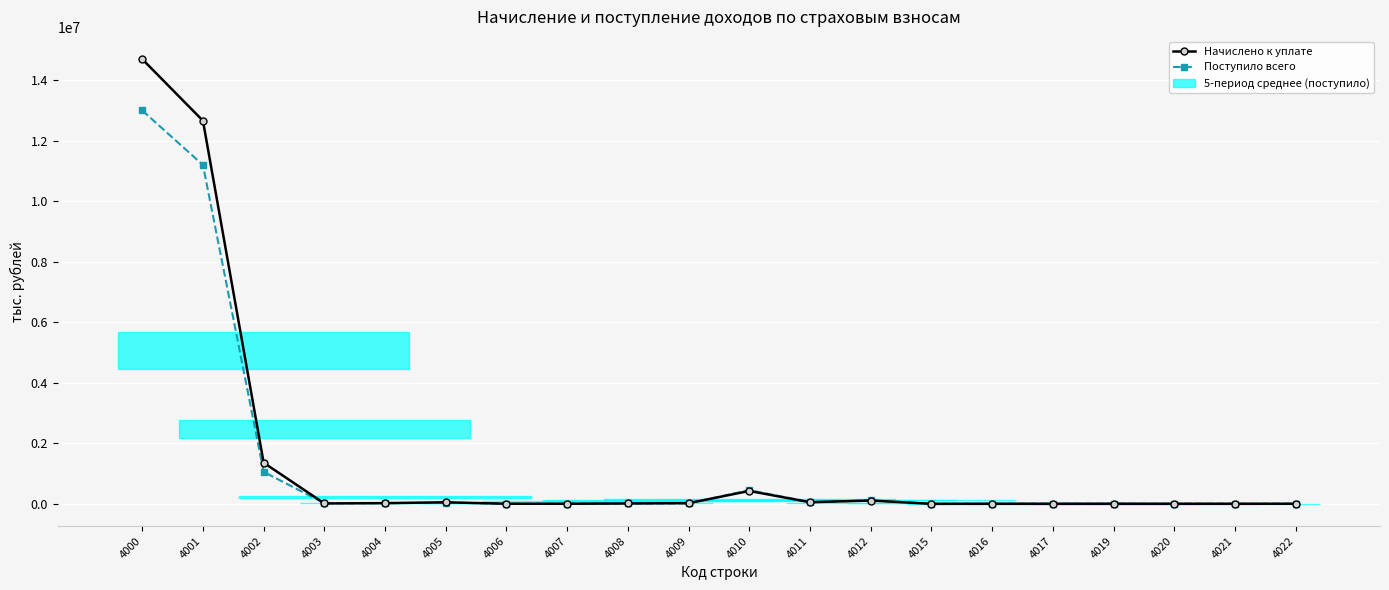

What is the average value of the Поступило всего series?

1297498